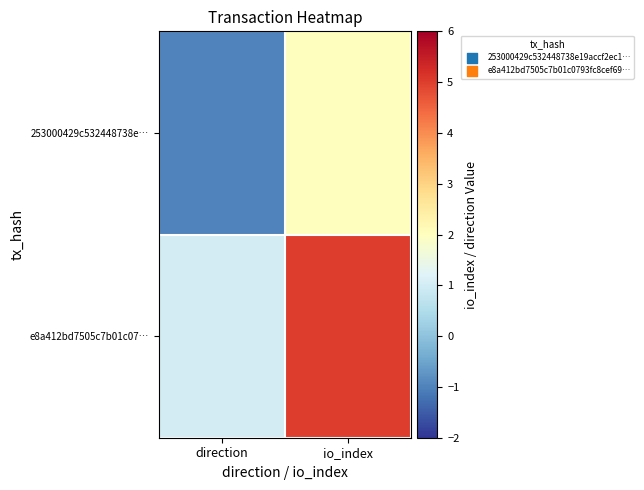

Count the number of categories in the chart.

2